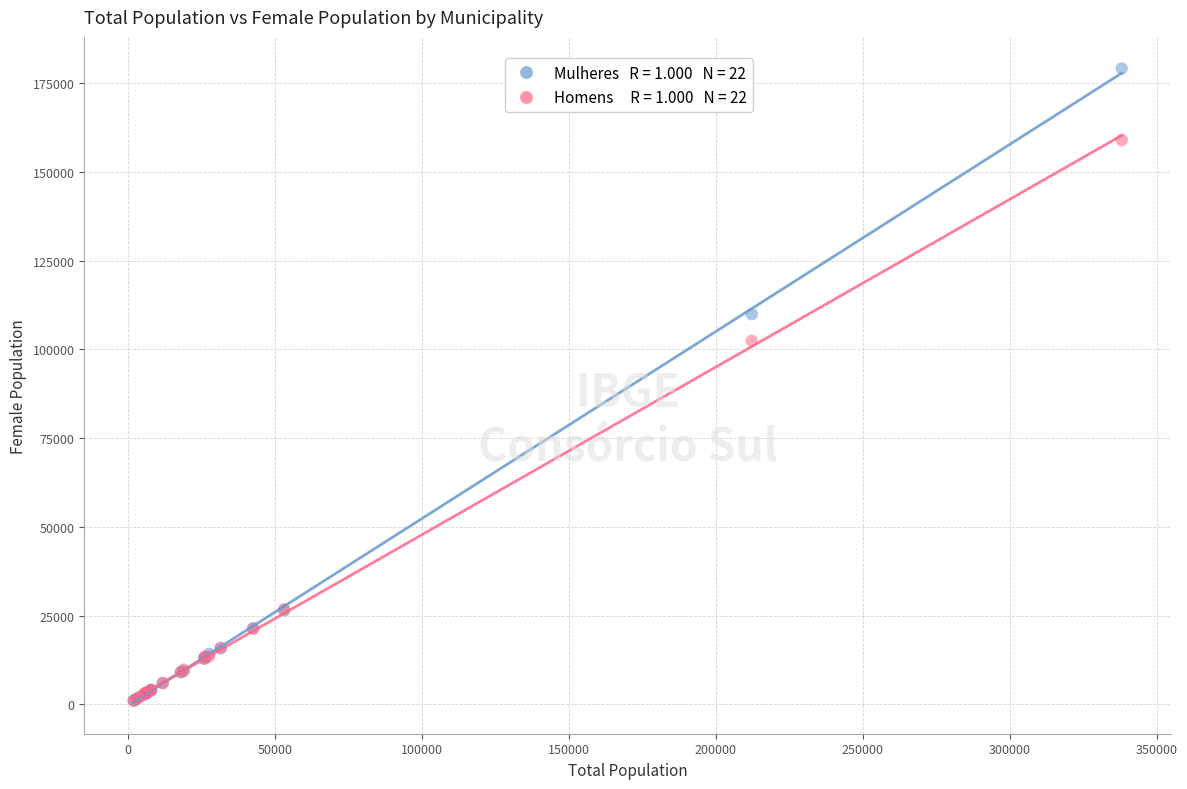

Across all series, what Y value is closest to 90022?

102355